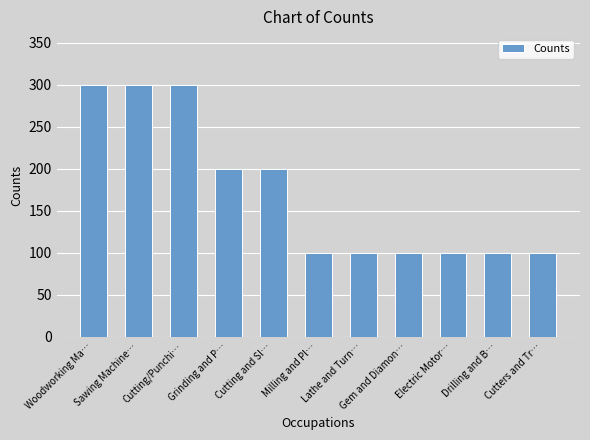

True or false: the data shows 300 at Cutting/Punchi….

True